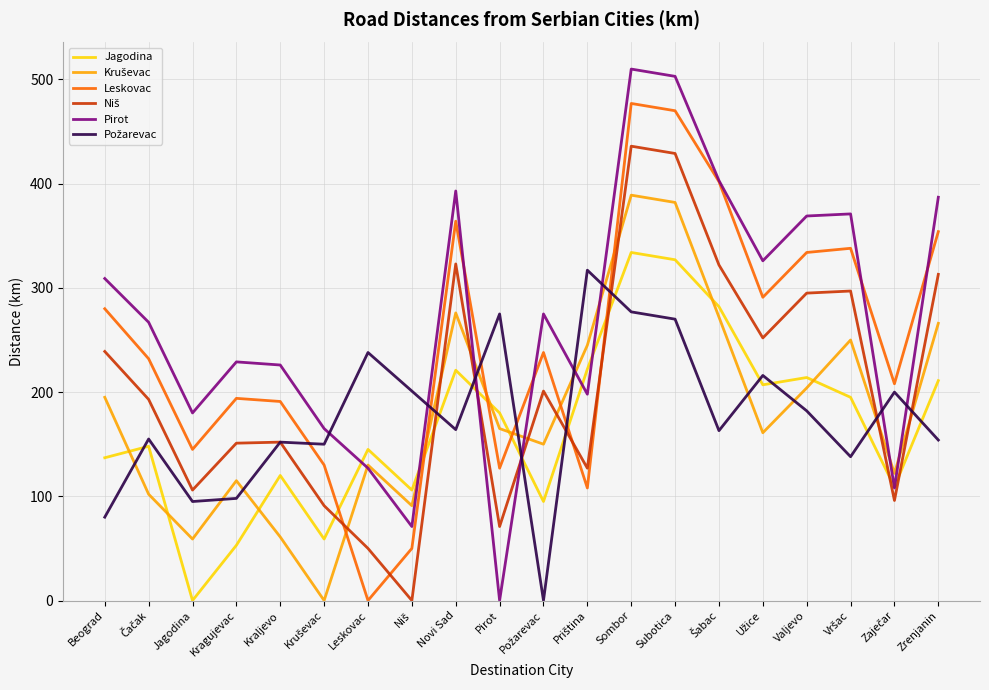

How many categories are shown in the chart?

20